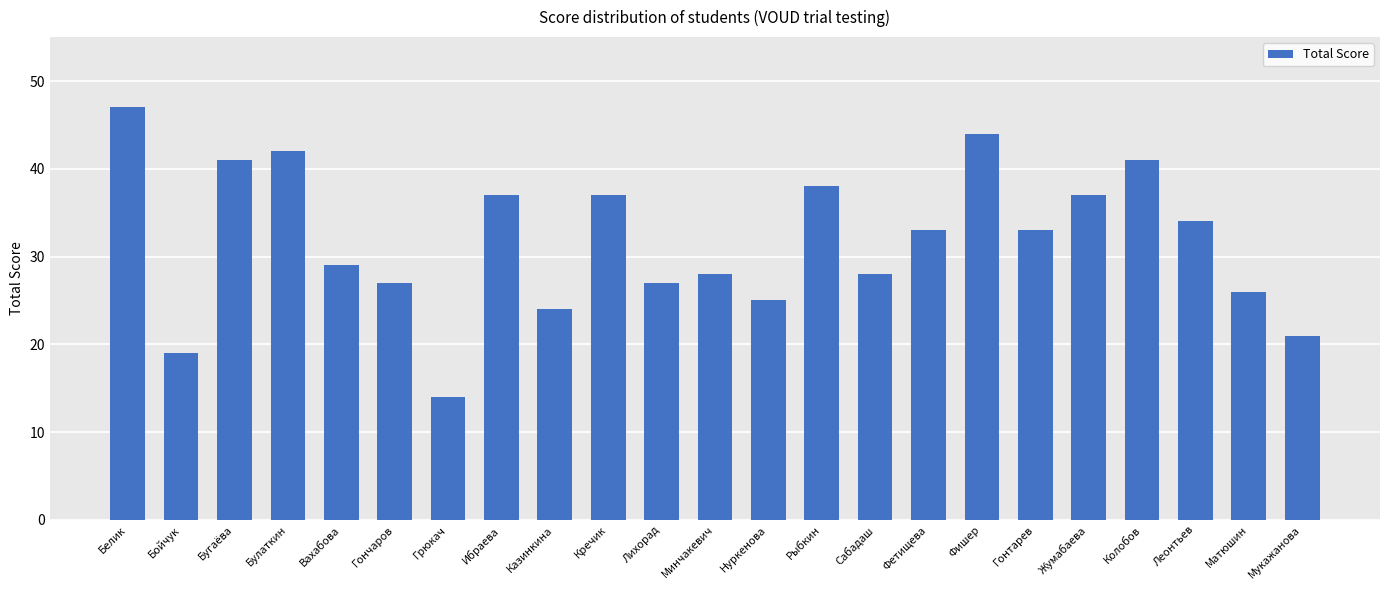

What is the value of the 2nd bar from the left?

19